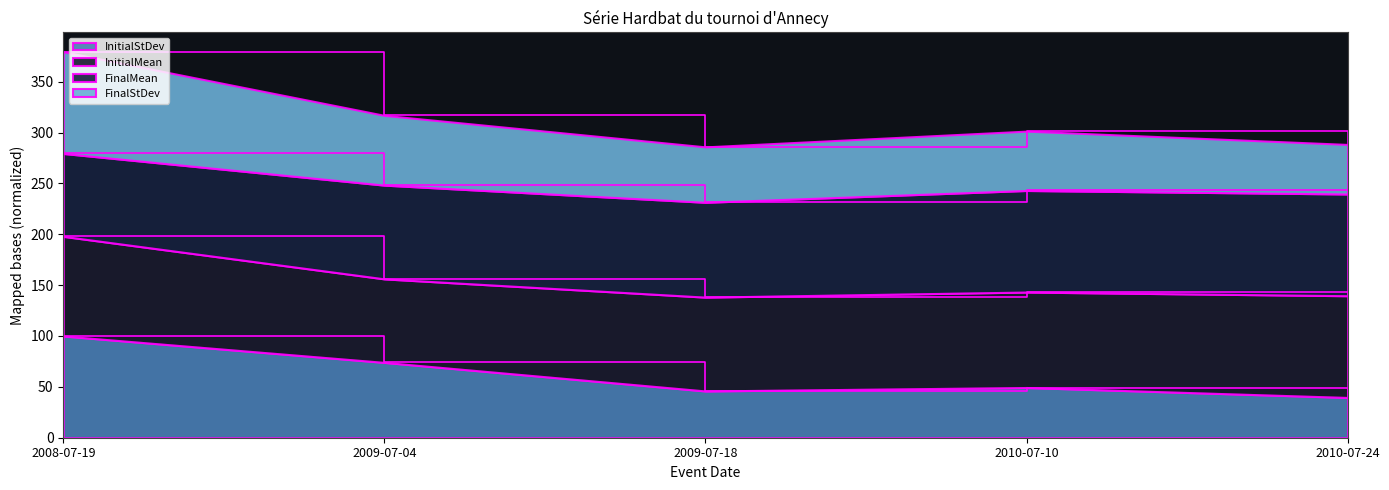

Which series has the widest spread of values?

FinalStDev